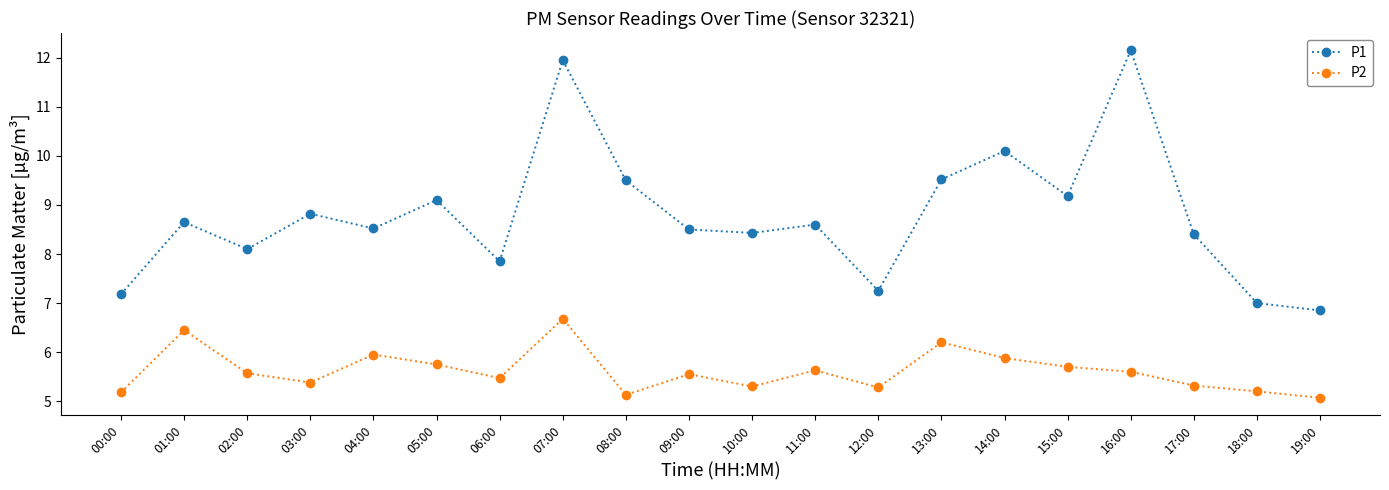

The value of P2 at 01:00 is 9.5. True or false?

False